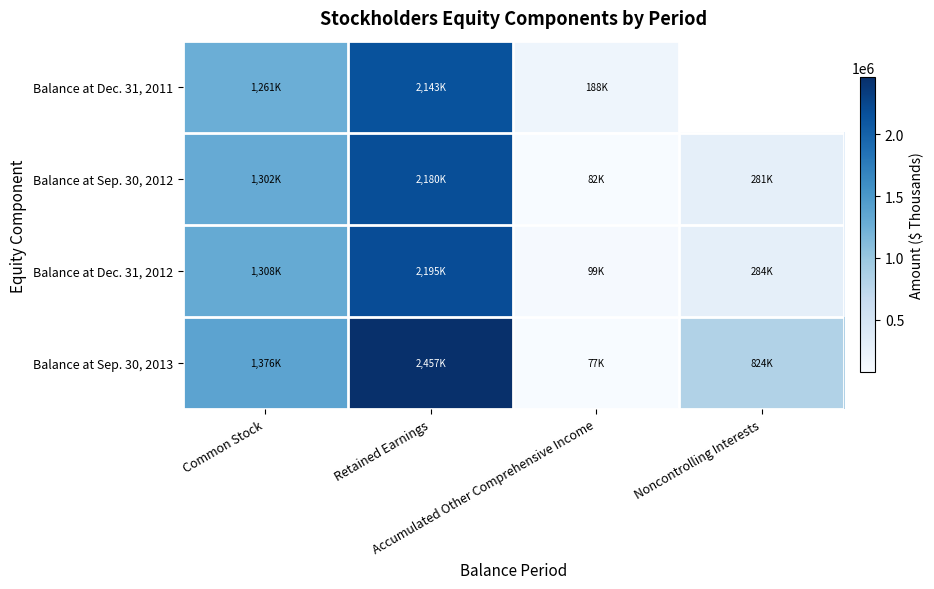

Which series has the widest spread of values?

Balance at Sep. 30, 2013